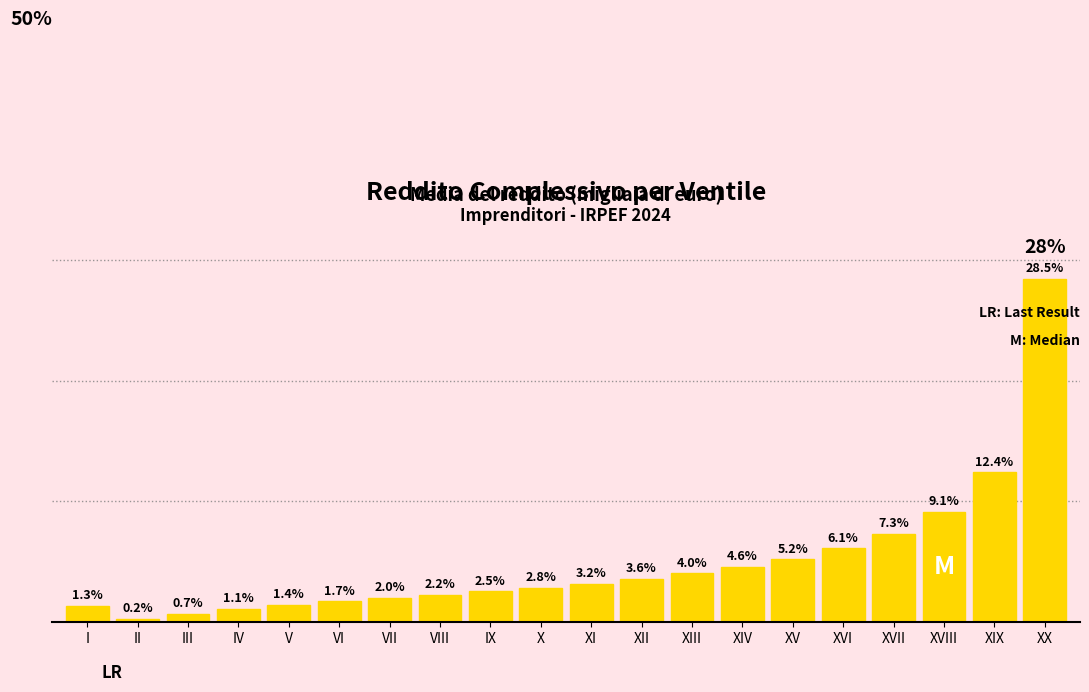

Which category has the highest value across all series?

XX